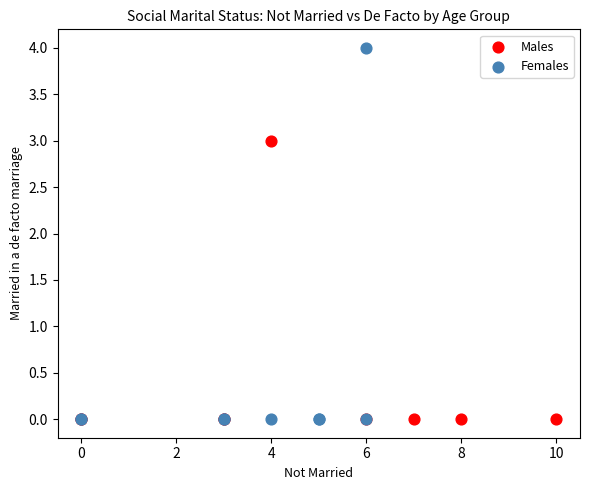

Which series has the largest Y range (max minus min)?

Females